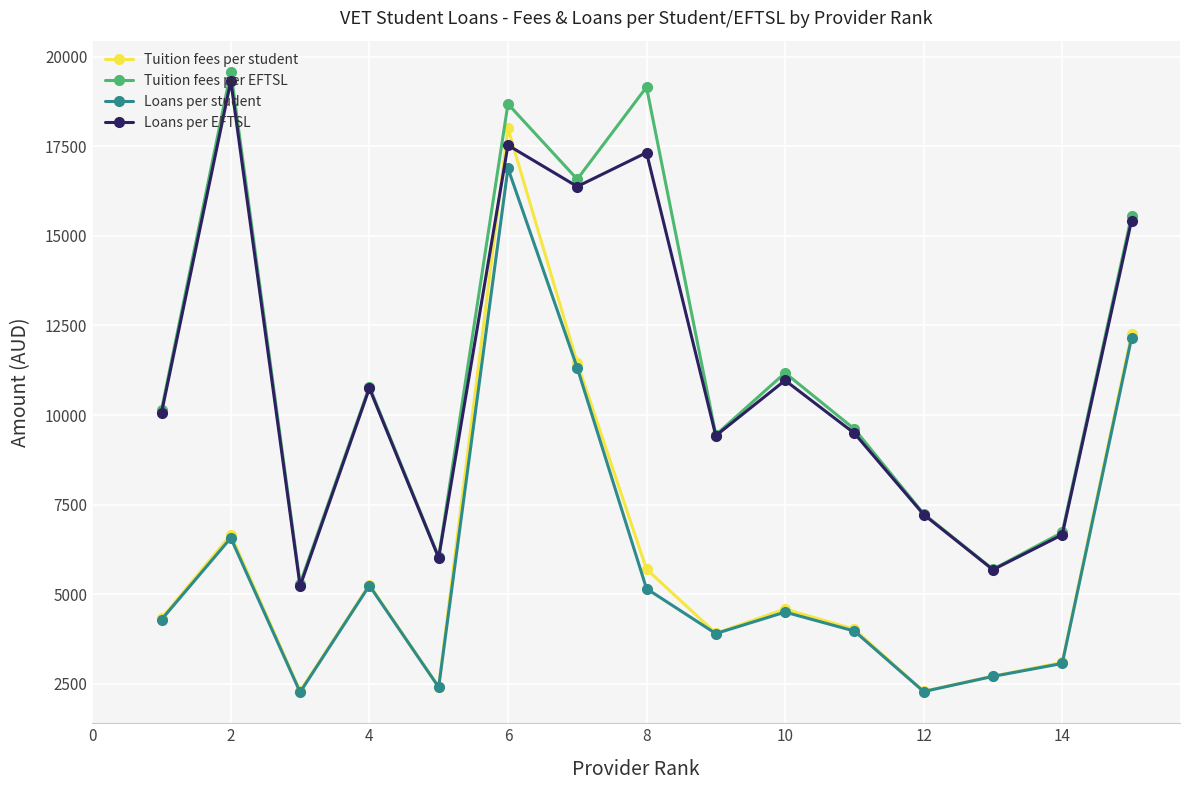

Which series has the largest range (max minus min)?

Tuition fees per student